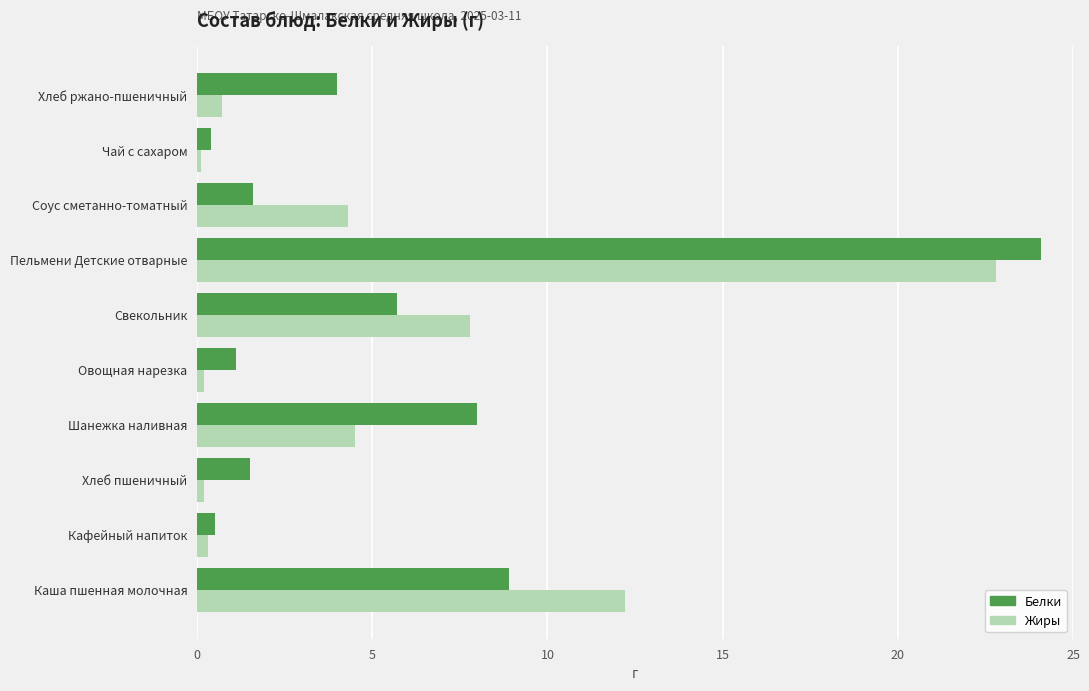

What is the maximum value for Белки?

24.1